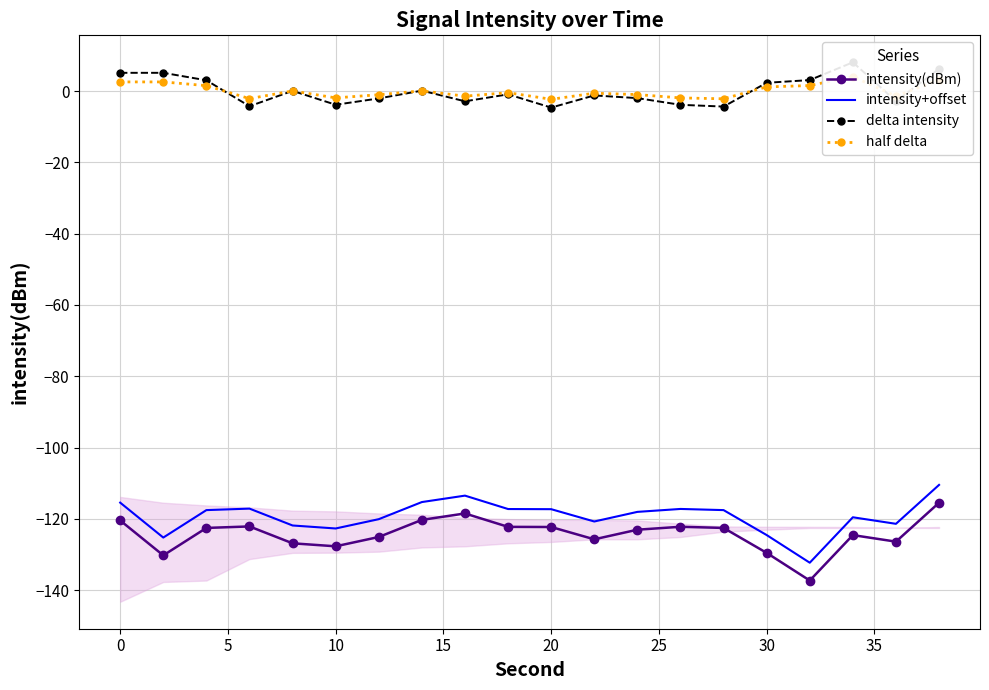

True or false: intensity+offset and intensity(dBm) cross at least once.

False